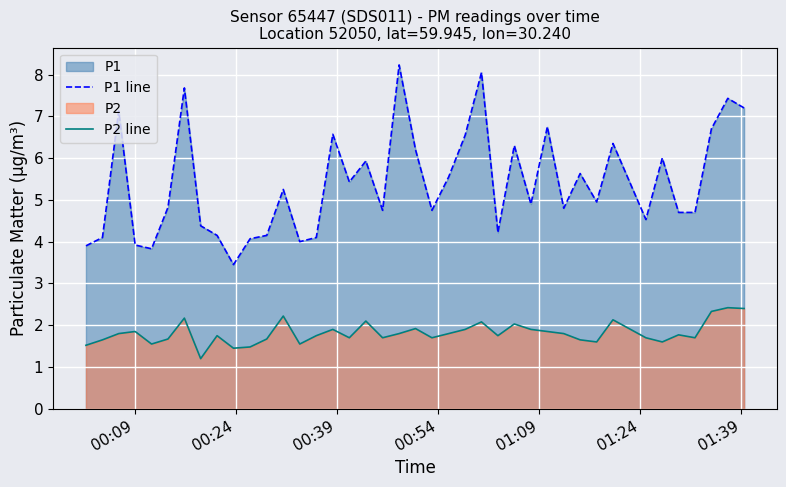

Reading right to left, what are all the values shown in this chart?

P1 line: 7.2	7.4	6.7	4.7	4.7	6.0	4.5	6.3	5.0	5.6	4.8	6.8	4.9	6.3	4.2	8.1	6.5	5.5	4.8	6.2	8.2	4.8	5.9	5.4	6.6	4.1	4.0	5.2	4.2	4.1	3.5	4.2	4.4	7.7	4.8	3.8	3.9	7.1	4.1	3.9
P2 line: 2.4	2.4	2.3	1.7	1.8	1.6	1.7	2.1	1.6	1.6	1.8	1.9	1.9	2.0	1.8	2.1	1.9	1.8	1.7	1.9	1.8	1.7	2.1	1.7	1.9	1.8	1.6	2.2	1.7	1.5	1.4	1.8	1.2	2.2	1.7	1.6	1.9	1.8	1.6	1.5